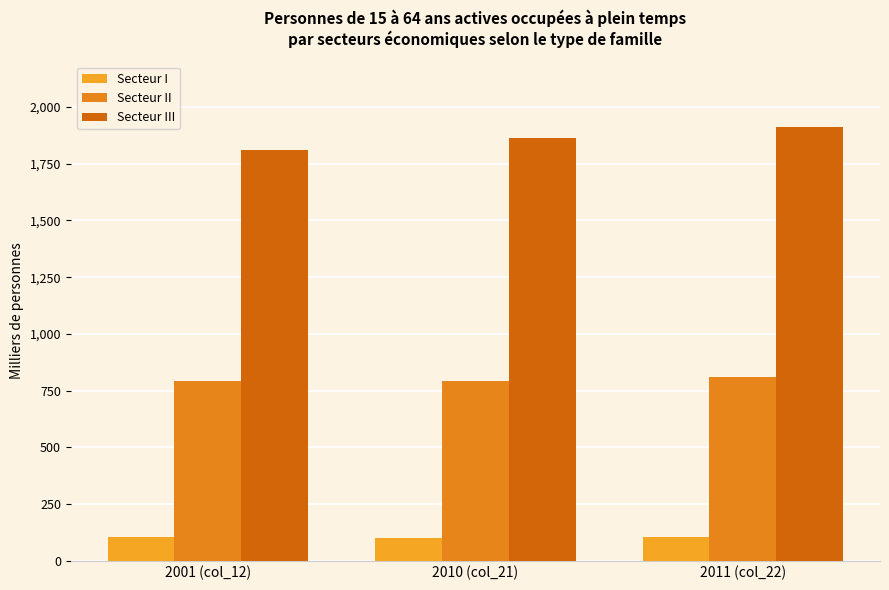

What are all the series names shown in the legend?

Secteur I, Secteur II, Secteur III